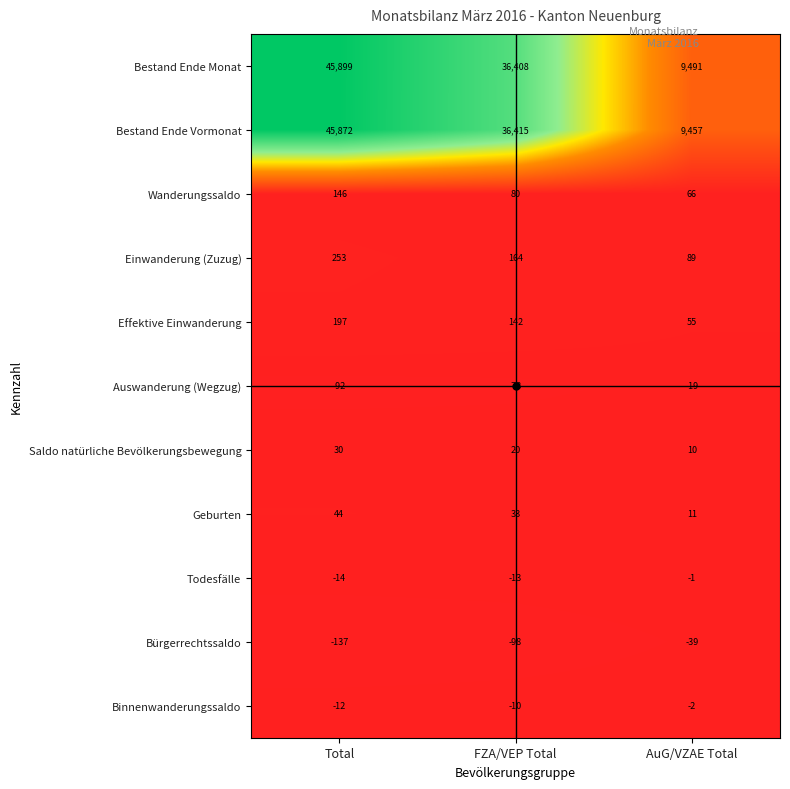

What is the approximate value of Einwanderung (Zuzug) at FZA/VEP Total, to the nearest 5?

165